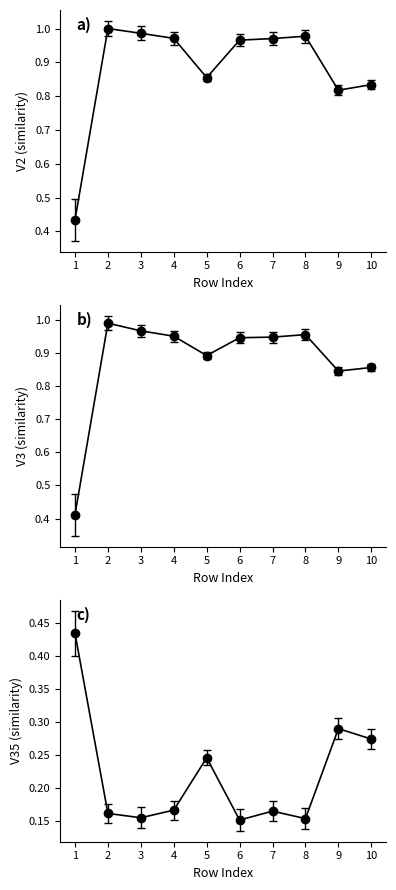

What is the difference between the second highest and second lowest values in the V35 series?

0.1